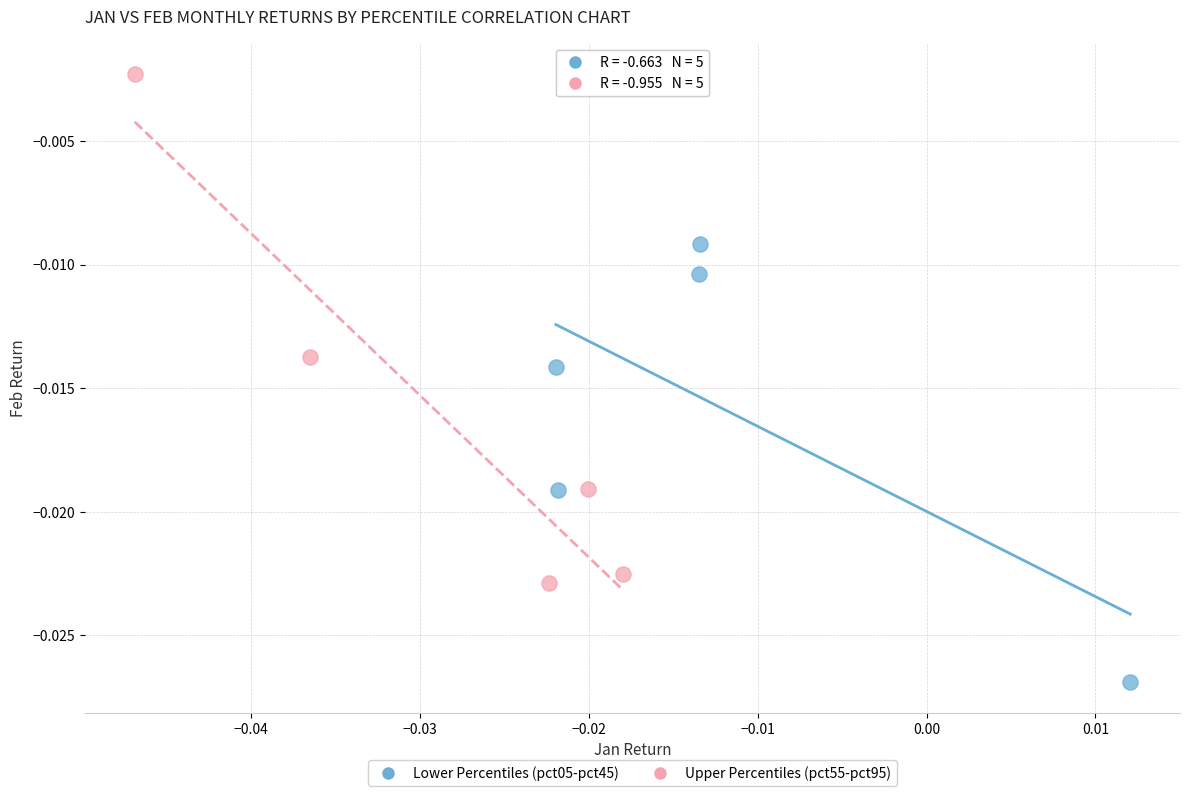

Which series contains the highest Y value?

Upper Percentiles (pct55-pct95)